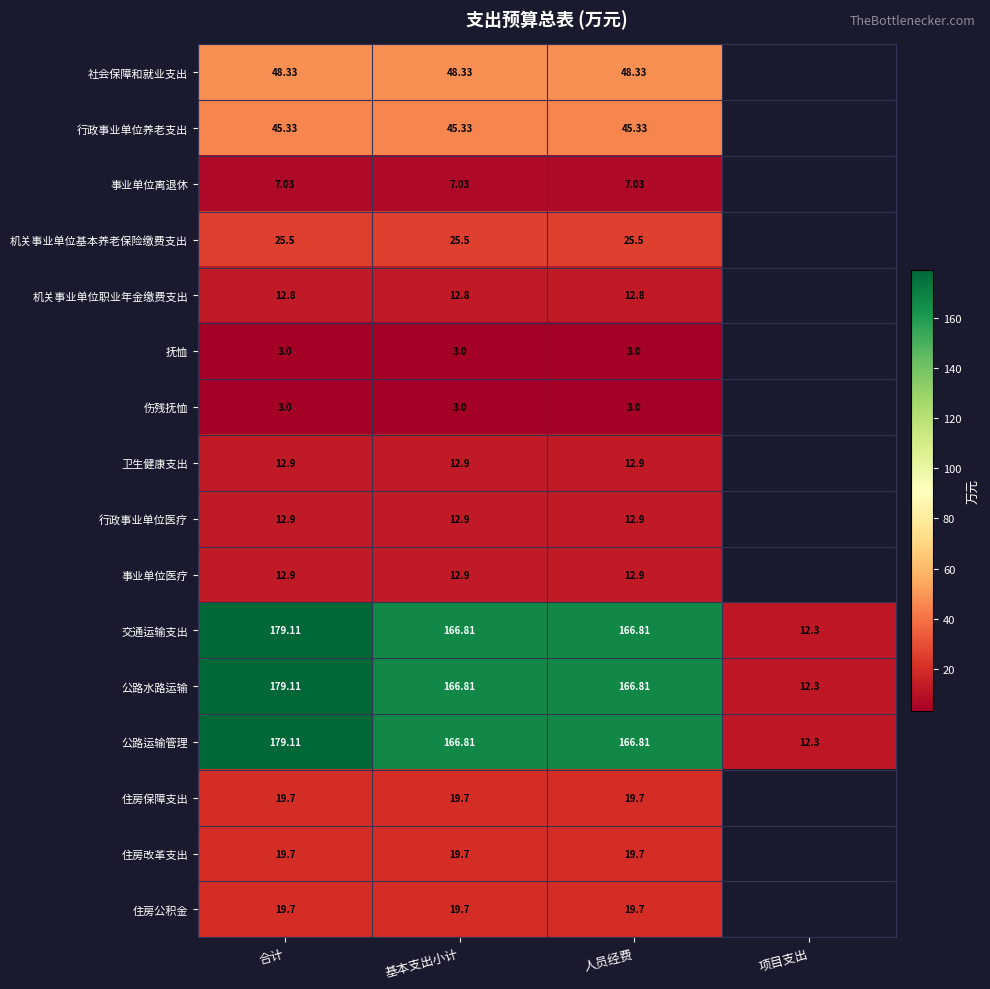

Is the value of 公路水路运输 at 人员经费 greater than the value of 住房保障支出 at 合计?

Yes